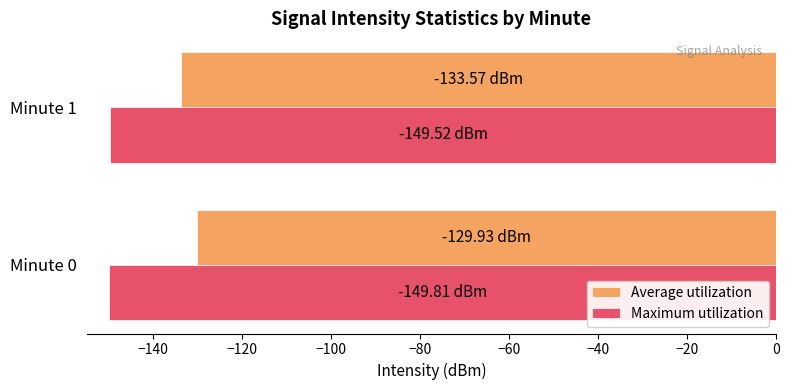

List the series in order of their peak value, lowest first.

Maximum utilization, Average utilization